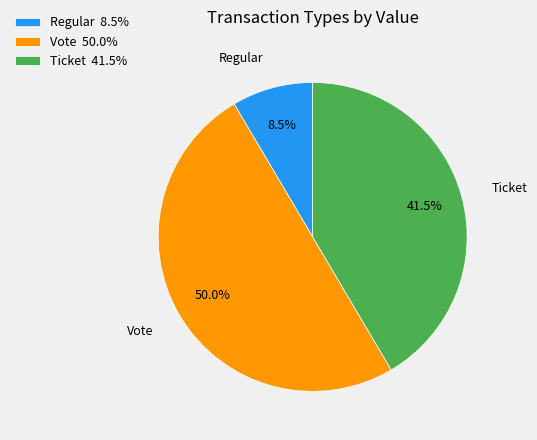

Combined, what portion of the pie is Regular 8.5% and Ticket 41.5%?

50.0%